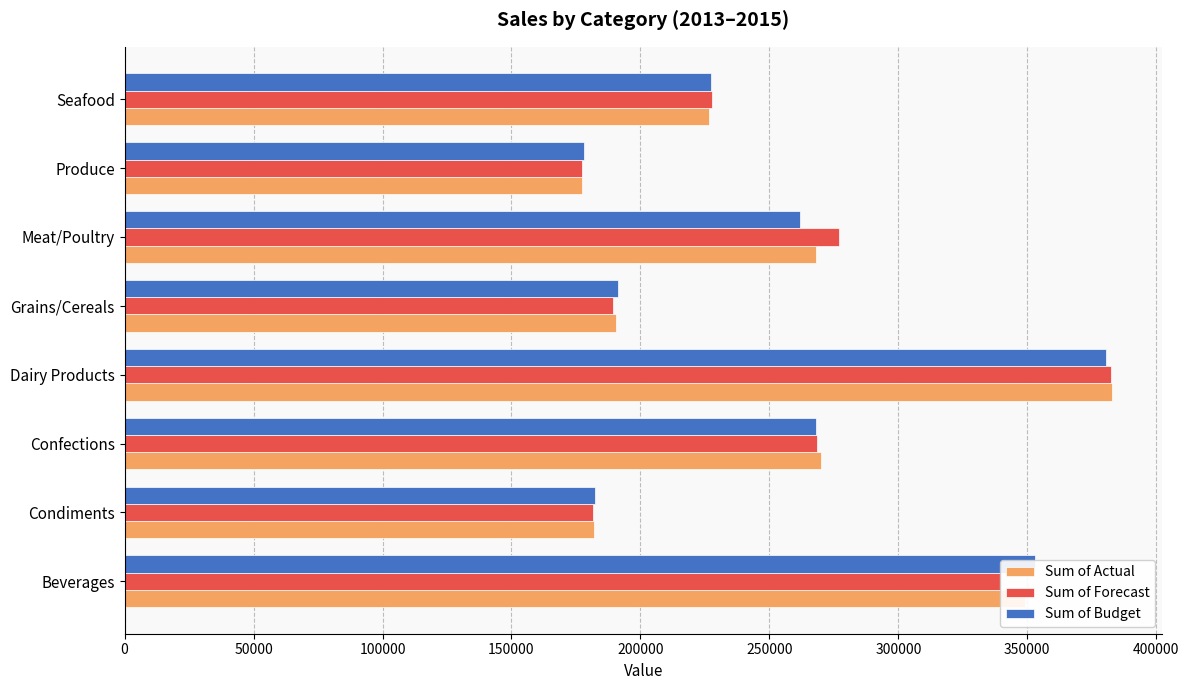

True or false: Sum of Budget has a value of 178278.0 at Produce.

True